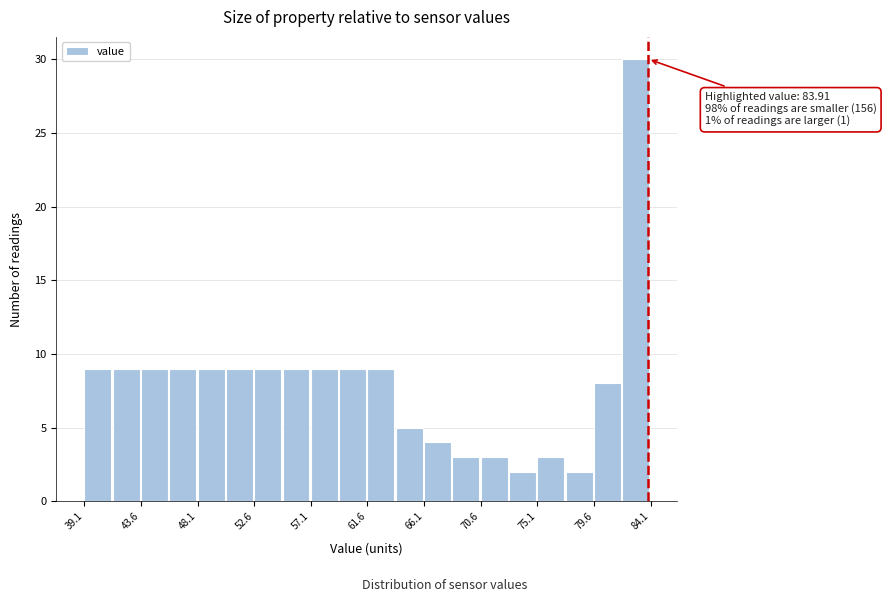

Over which range of the x-axis is the bar tallest?

82.0 to 84.0